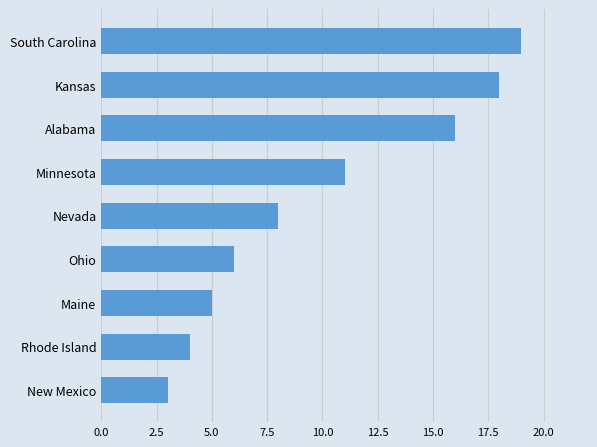

Rank the categories by value from highest to lowest.

South Carolina, Kansas, Alabama, Minnesota, Nevada, Ohio, Maine, Rhode Island, New Mexico